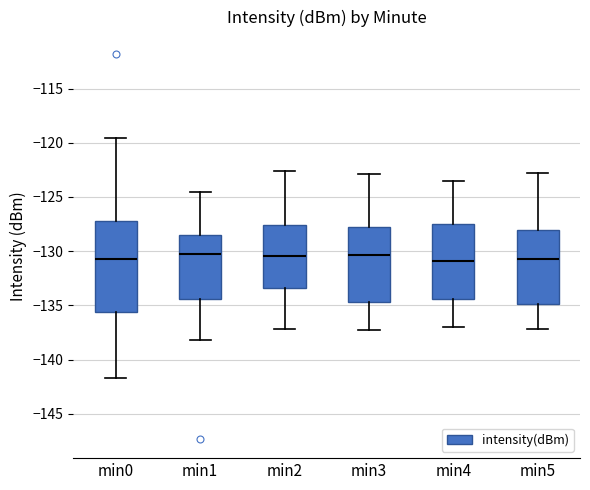

Reading left to right, transcribe this box plot: for each box, give where its median line is, the range the box spans, and where its two whiskers end, as read against the y-axis. The values are not printed on the chart, so give them approximately, as read against the axis.

min0: median -131.0, box -135.5 to -127.0, whiskers -141.5 to -119.5
min1: median -130.5, box -134.5 to -128.5, whiskers -138.0 to -124.5
min2: median -130.5, box -133.5 to -127.5, whiskers -137.0 to -122.5
min3: median -130.5, box -134.5 to -127.5, whiskers -137.5 to -123.0
min4: median -131.0, box -134.5 to -127.5, whiskers -137.0 to -123.5
min5: median -130.5, box -135.0 to -128.0, whiskers -137.0 to -123.0